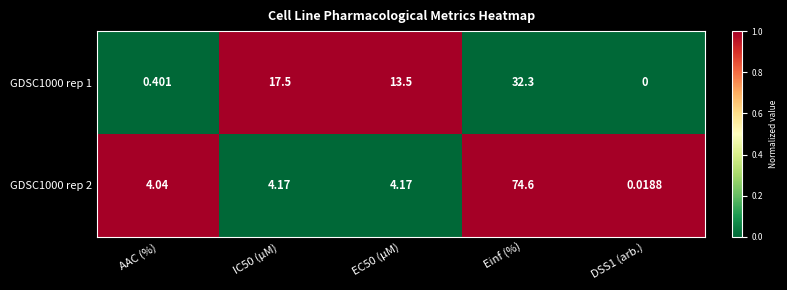

Count the number of categories in the chart.

5